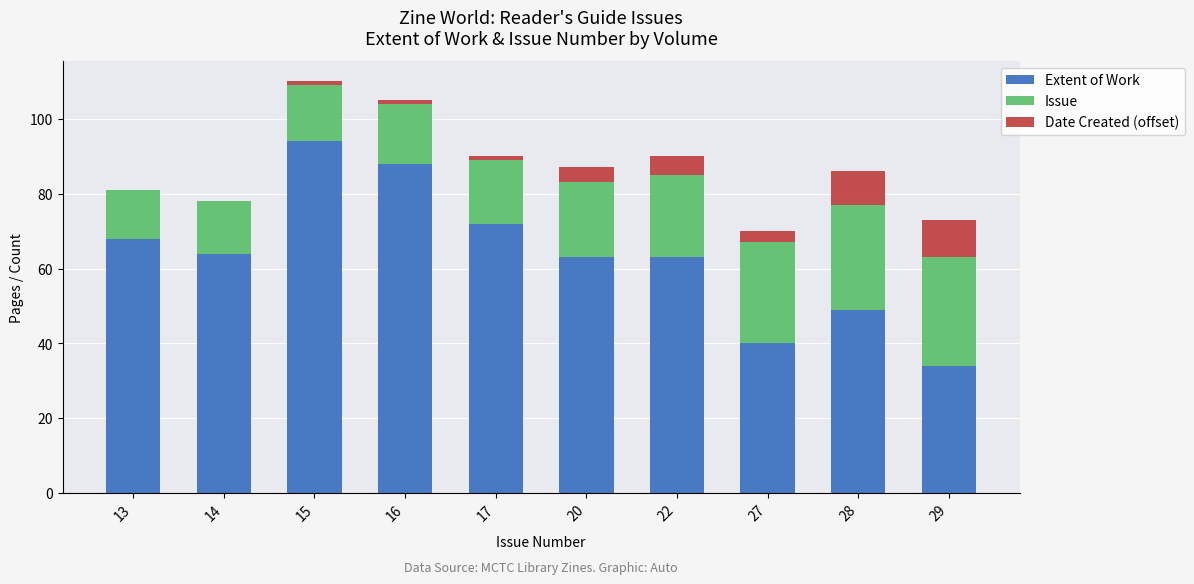

The Extent of Work series shows 40 at 27. True or false?

True